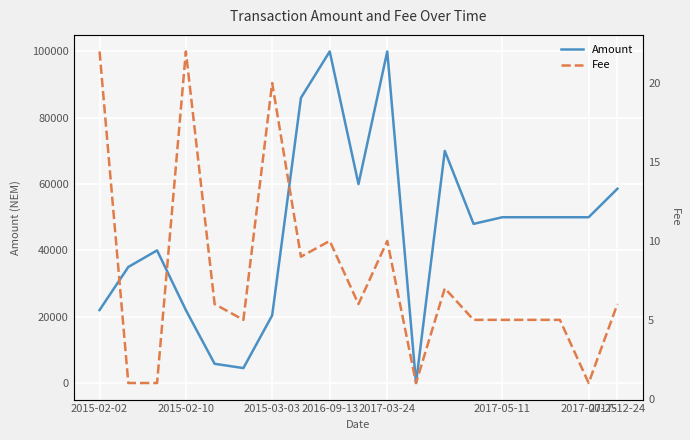

How many lines are shown in the chart?

2